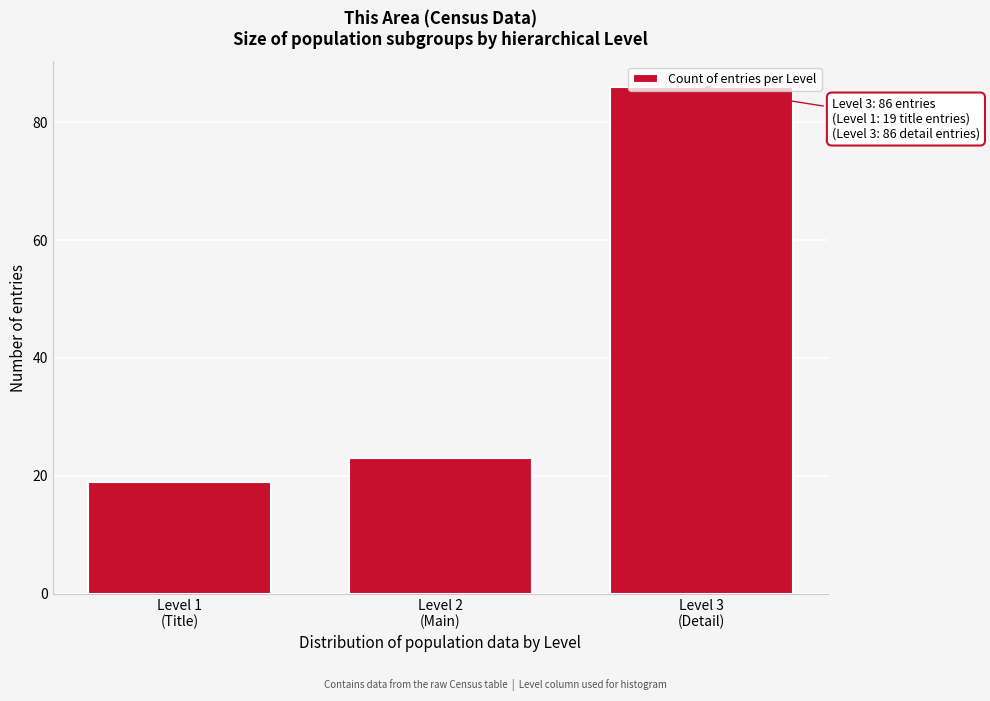

What is the greatest value displayed?

86